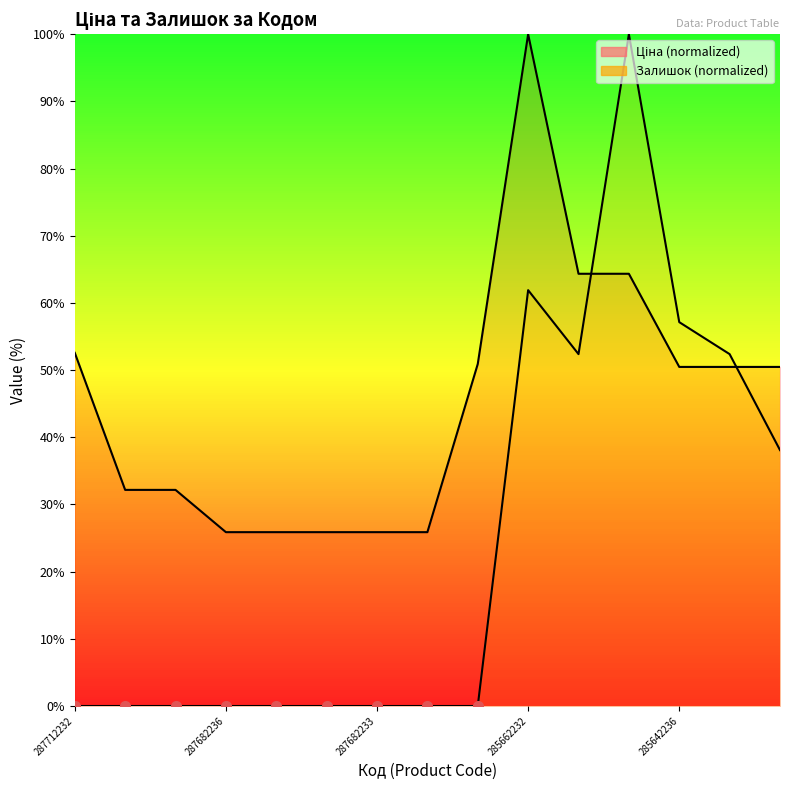

What is the value of the Ціна point at the 8th from the left?

25.9